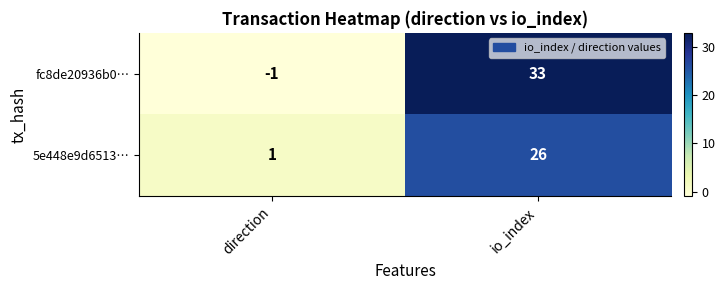

Which series changed the most between direction and io_index?

fc8de20936b0…